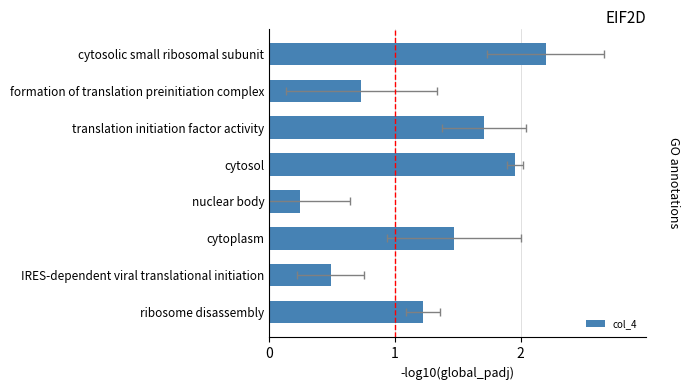

What is the difference between the second highest and second lowest values?

1.5